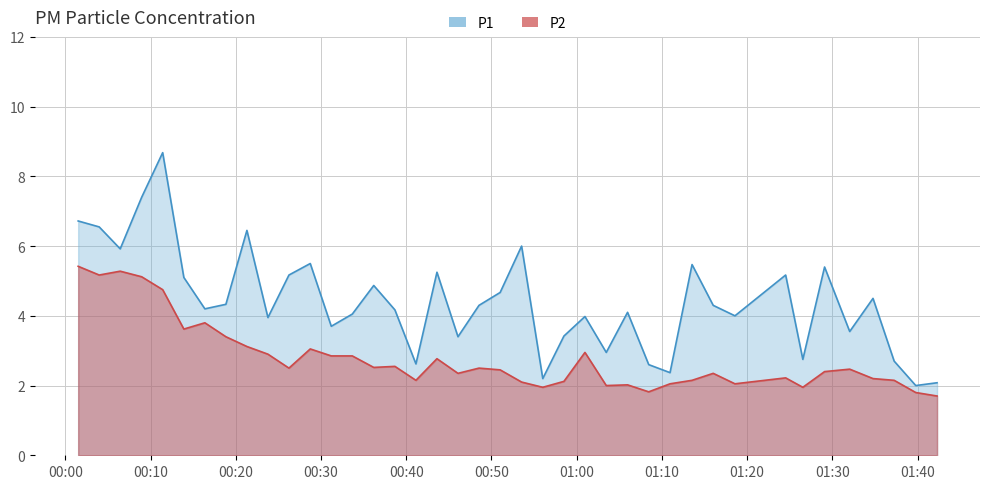

Is it true that P2 equals 0.5 at 2023-05-10T00:38:40?

False